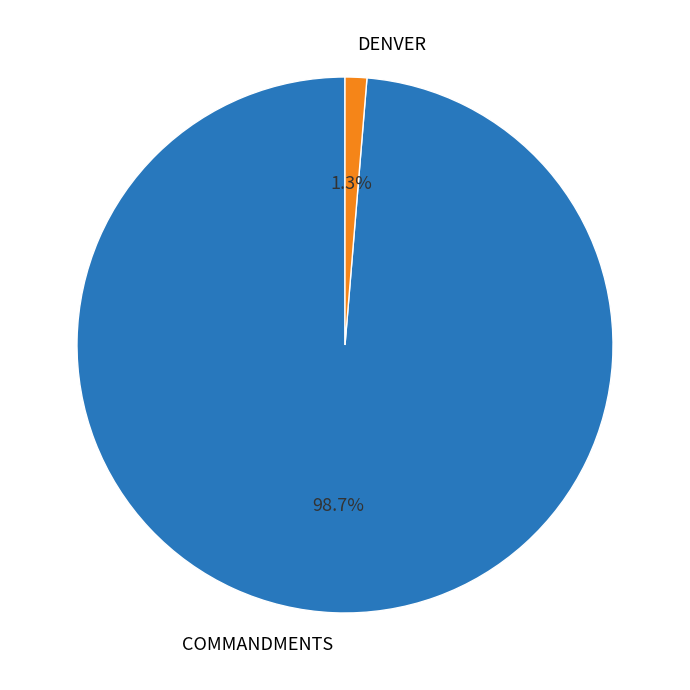

Which category has the smallest portion of the pie?

DENVER